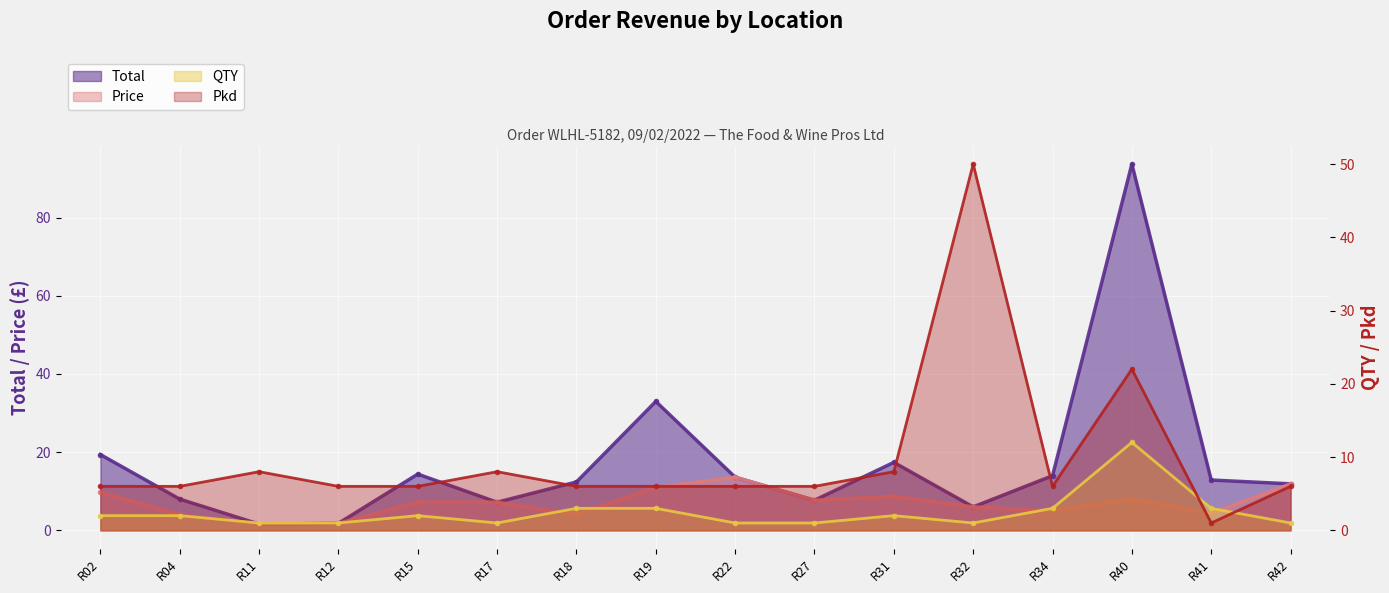

What is the value of the Total point at the 13th from the left?

14.0